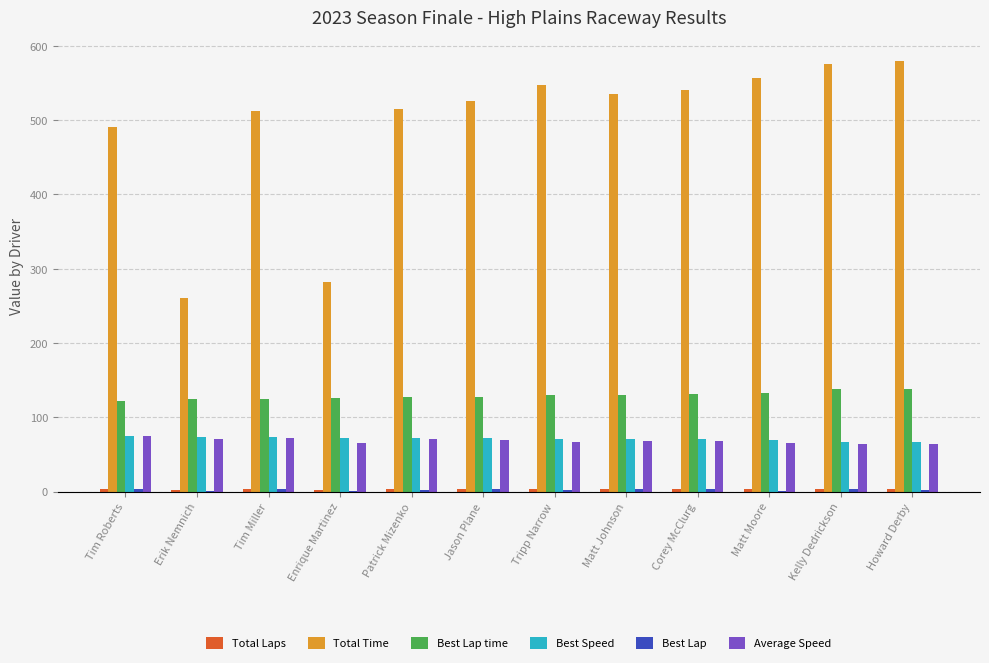

The value of Total Time at Tripp Narrow is 547.0. True or false?

True